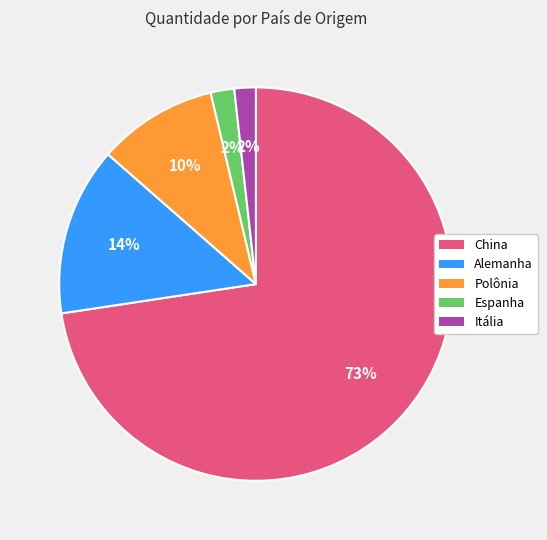

To the nearest percent, what is the average slice percentage?

20%